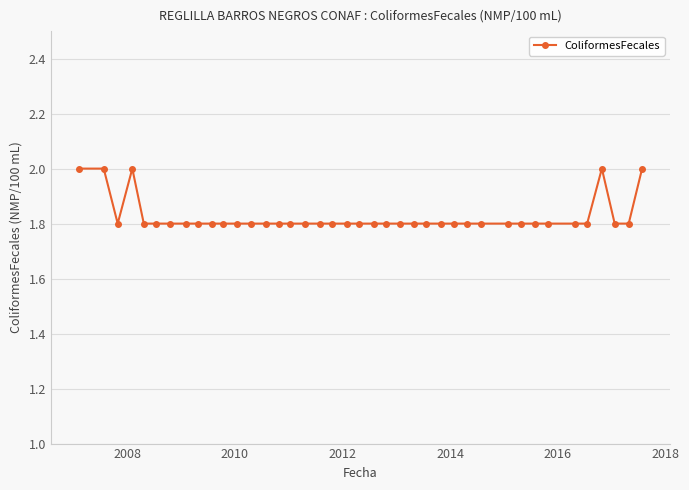

What is the value of the 37th point from the left?

2.0